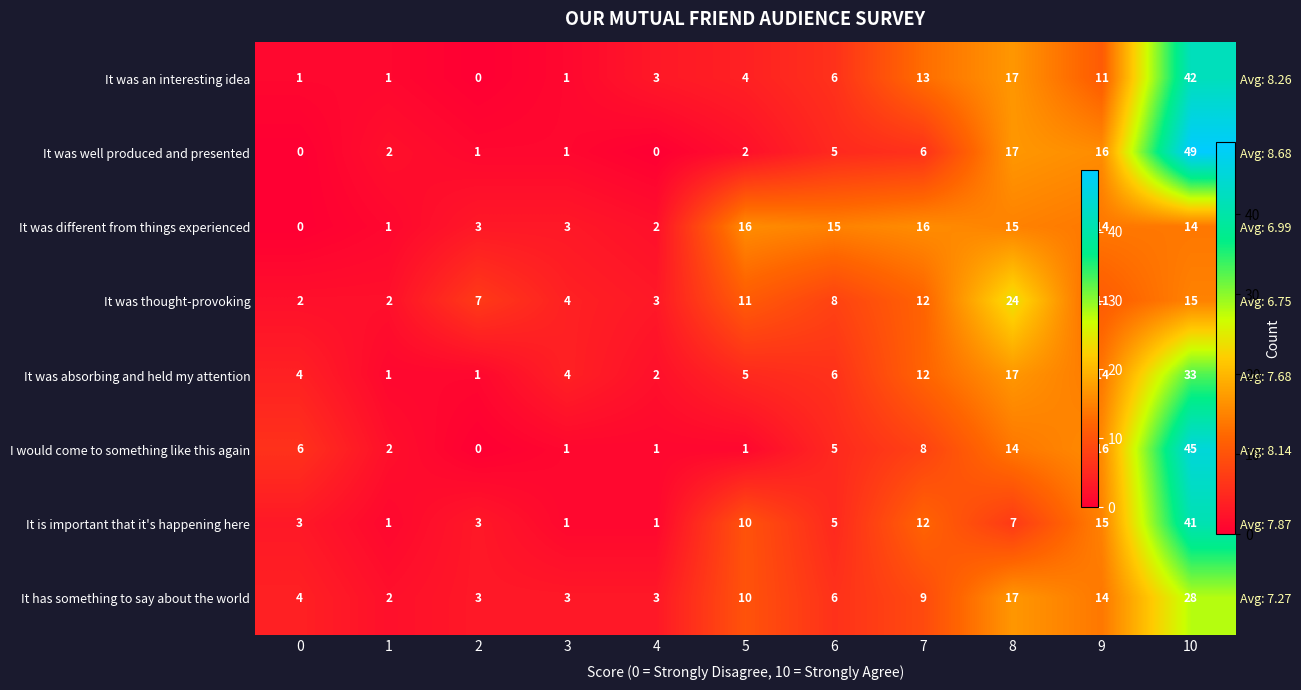

At which category is the sum across all series the highest?

10